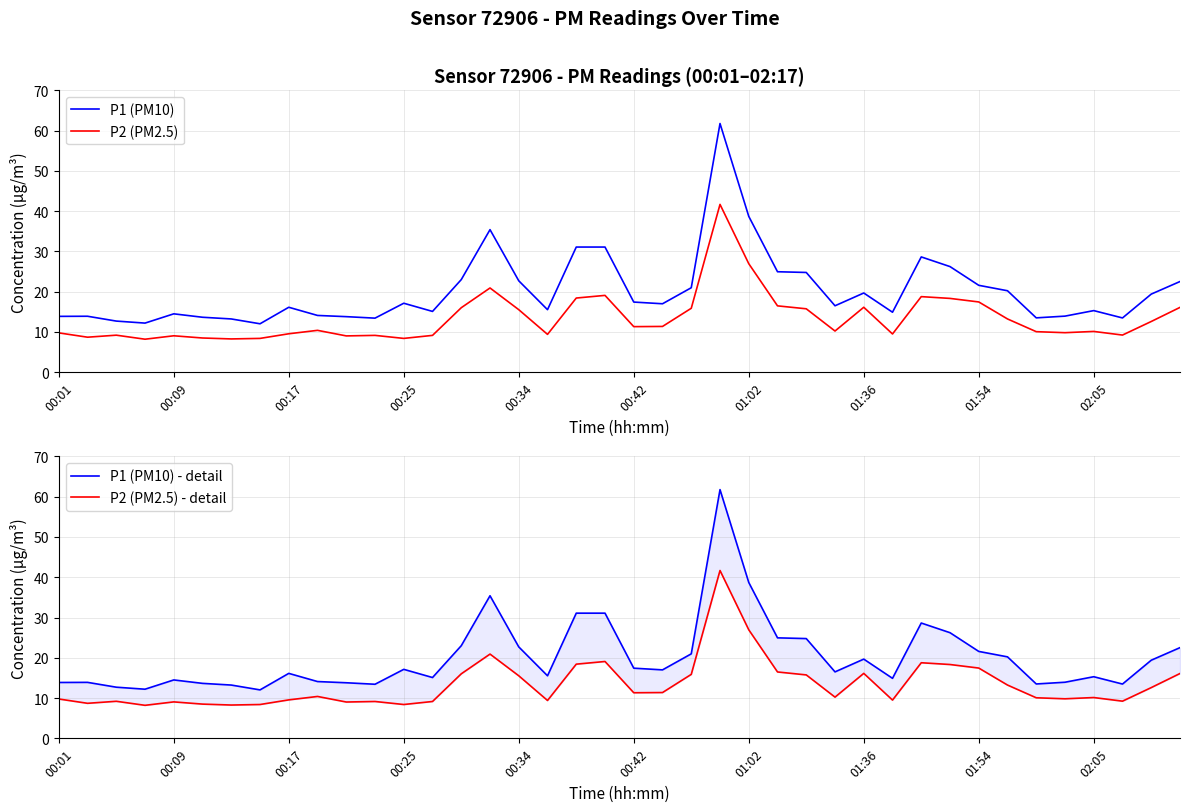

What is the value of the P2 (PM2.5) - detail point at the 7th from the left?

8.3